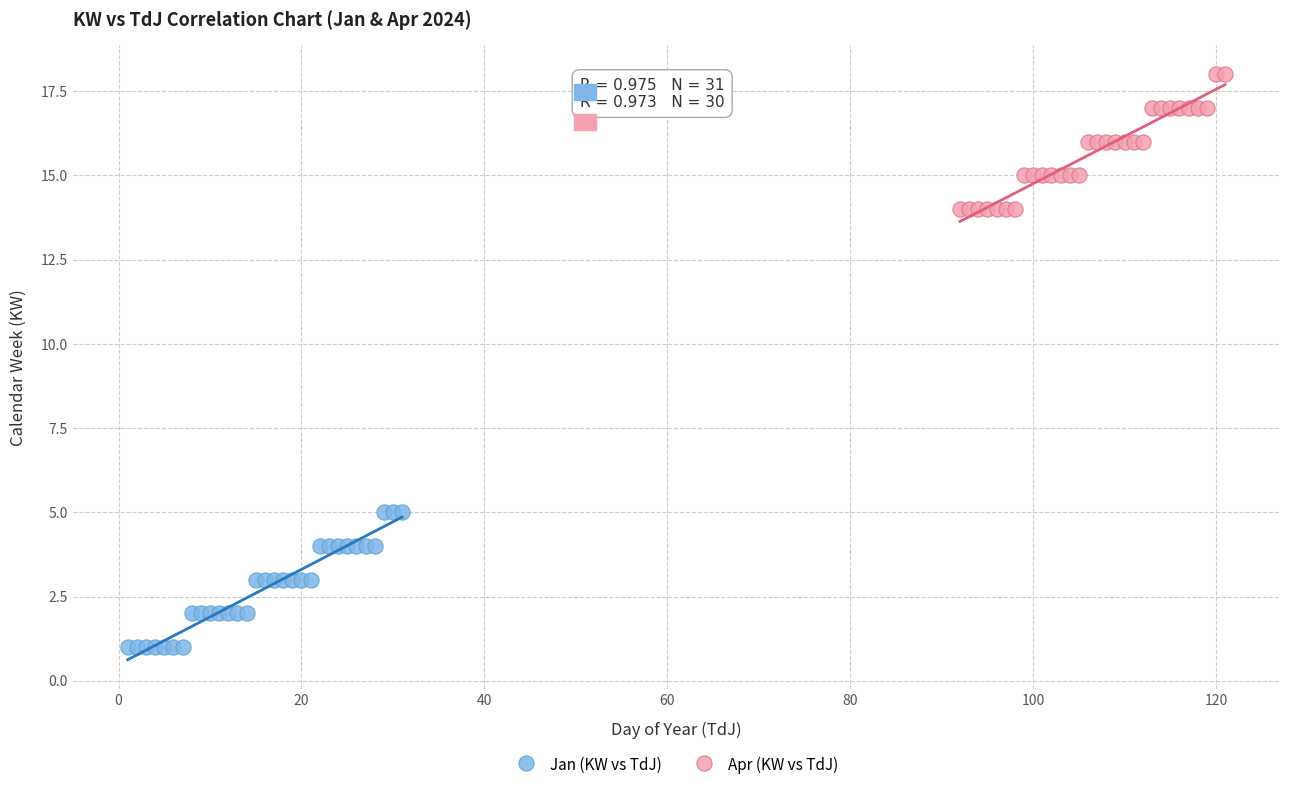

Which series contains the lowest Y value?

Jan (KW vs TdJ)